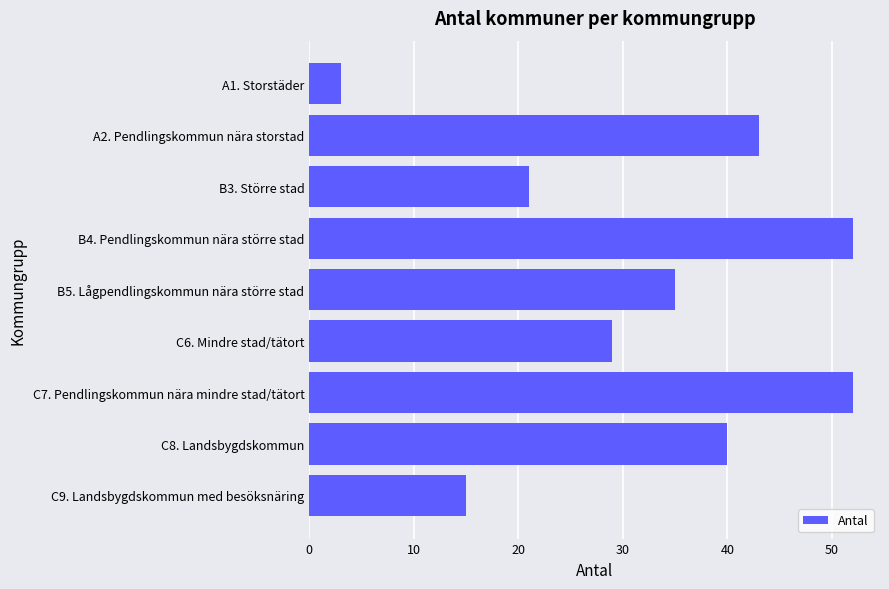

How many values are below 35?

4